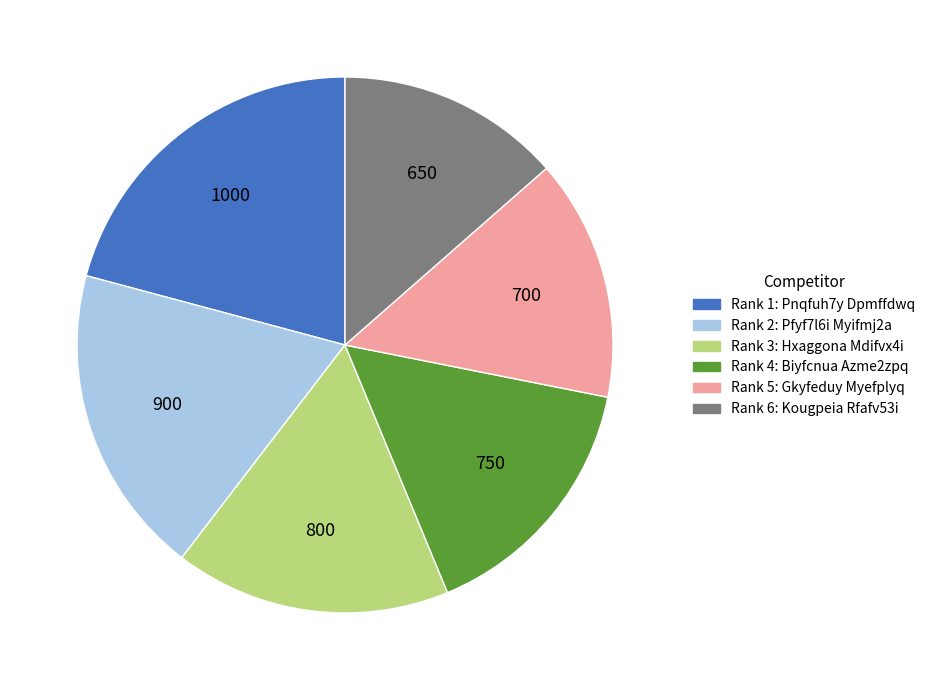

Is there any slice that represents more than half of the pie?

No